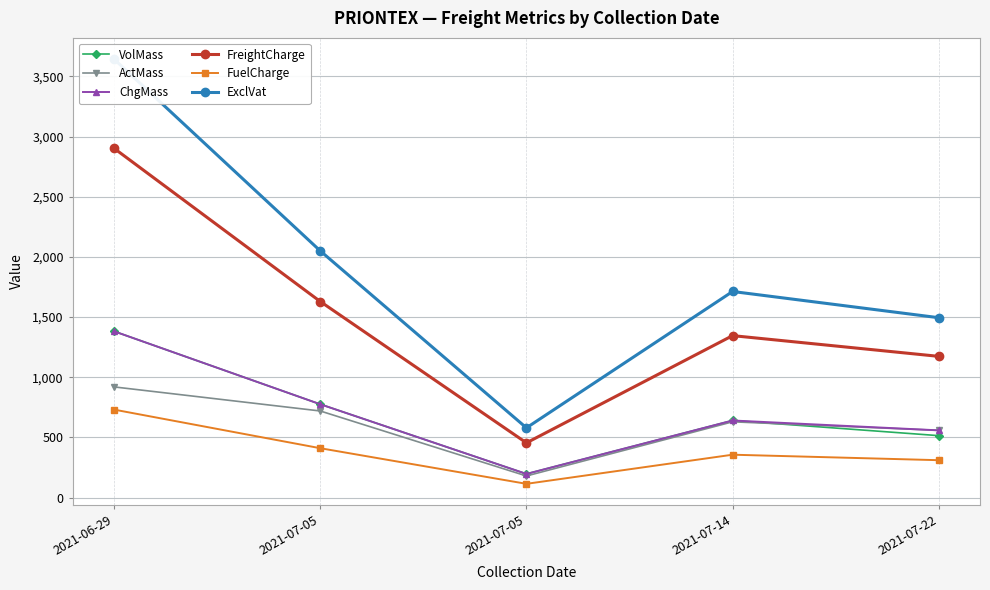

True or false: VolMass and FreightCharge intersect in this chart.

False